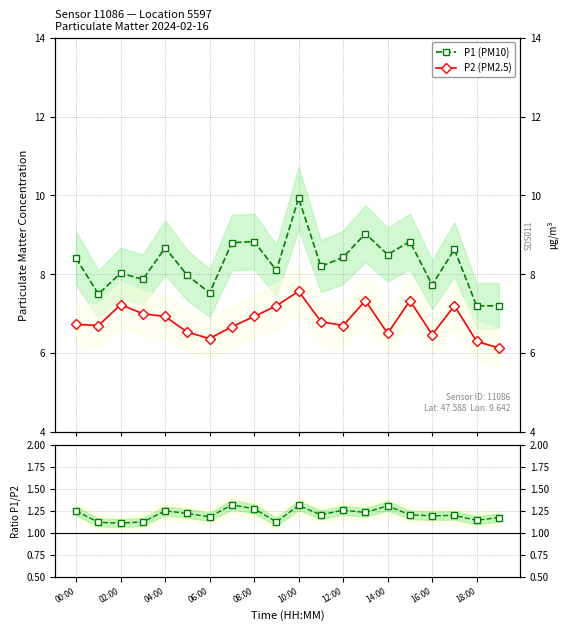

True or false: P1 (PM10) has a value of 15.6 at 14:00.

False